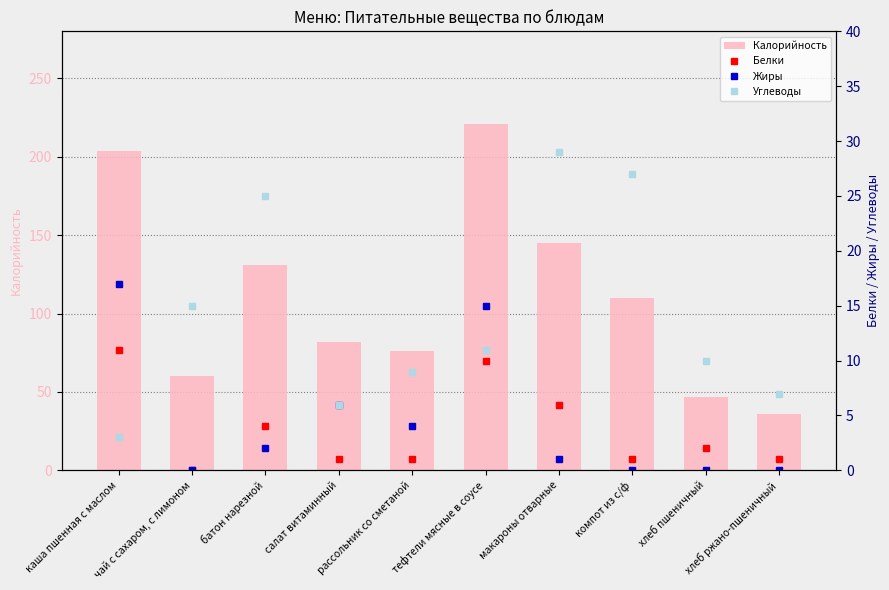

True or false: Жиры has a value of -9 at хлеб ржано-пшеничный.

False